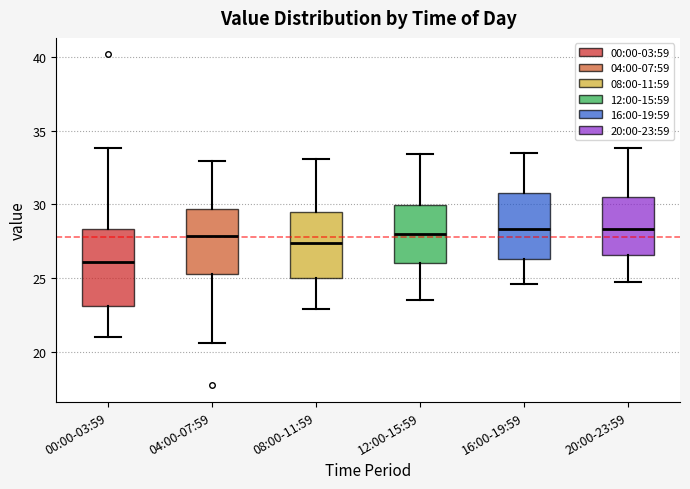

Reading left to right, transcribe this box plot: for each box, give where its median line is, the range the box spans, and where its two whiskers end, as read against the y-axis. The values are not printed on the chart, so give them approximately, as read against the axis.

00:00-03:59: median 26.0, box 23.0 to 28.5, whiskers 21.0 to 34.0
04:00-07:59: median 28.0, box 25.5 to 29.5, whiskers 20.5 to 33.0
08:00-11:59: median 27.5, box 25.0 to 29.5, whiskers 23.0 to 33.0
12:00-15:59: median 28.0, box 26.0 to 30.0, whiskers 23.5 to 33.5
16:00-19:59: median 28.5, box 26.5 to 31.0, whiskers 24.5 to 33.5
20:00-23:59: median 28.5, box 26.5 to 30.5, whiskers 24.5 to 34.0